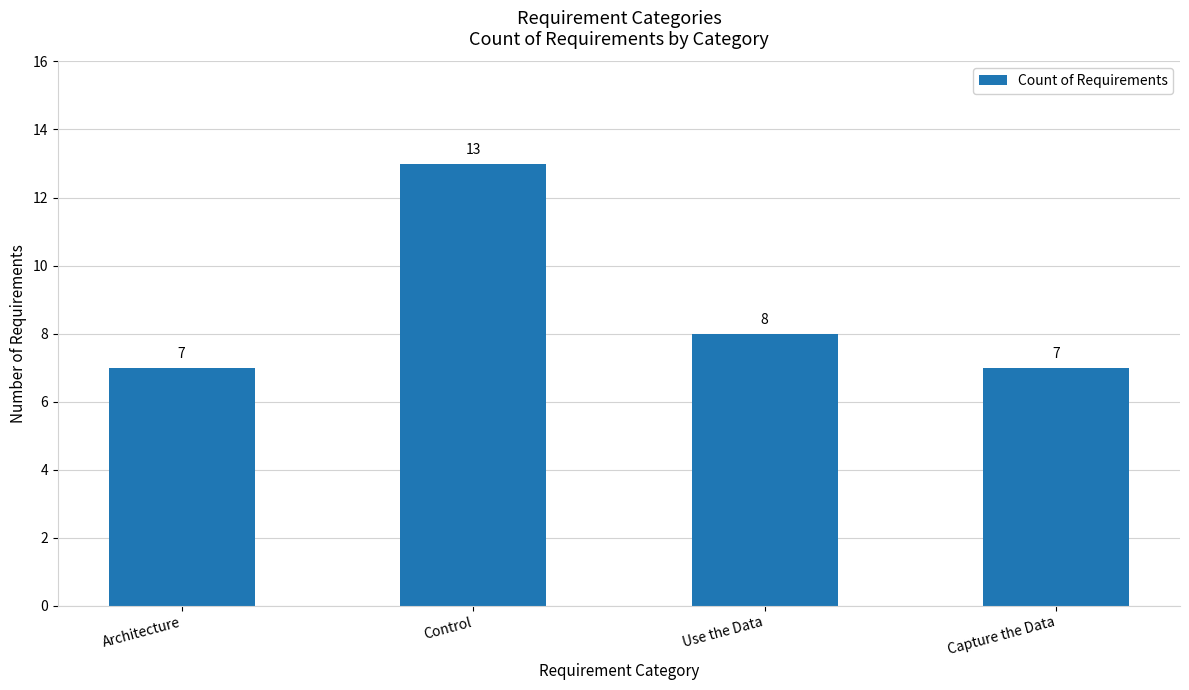

What is the minimum value shown in the chart?

7